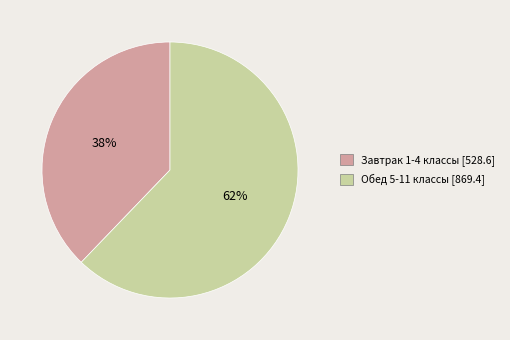

Combined, do Завтрак 1-4 классы [528.6] and Обед 5-11 классы [869.4] account for over 50%?

Yes